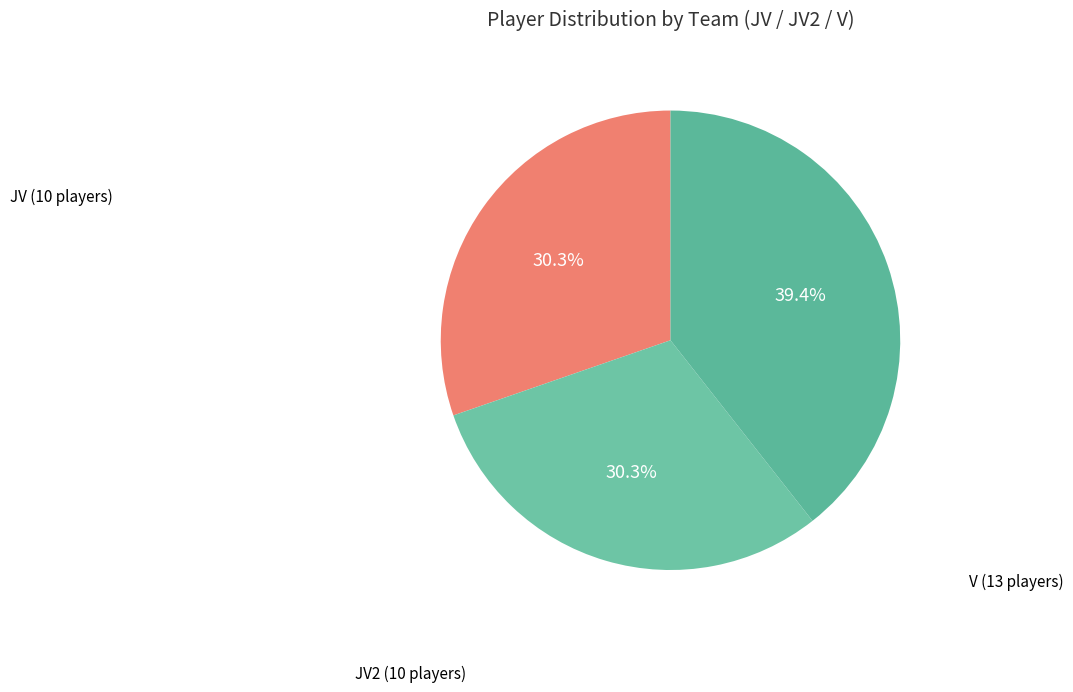

Count the number of slices in the pie.

3